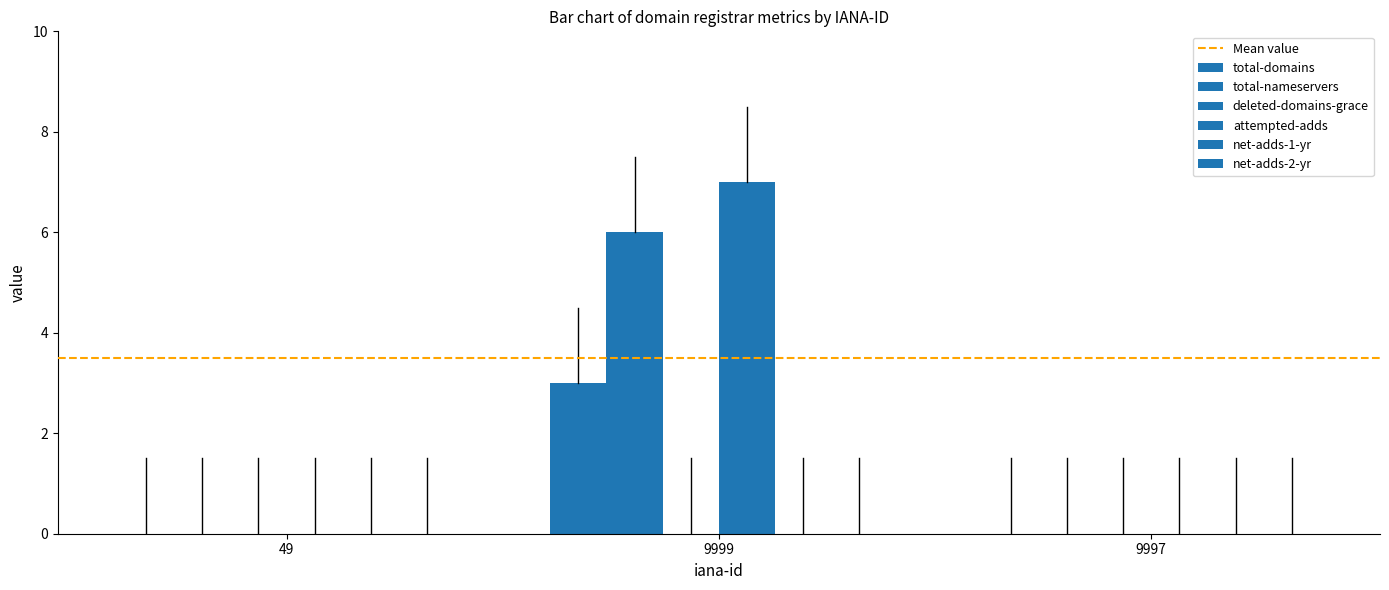

Are the bars grouped side by side (vs. stacked)?

Yes